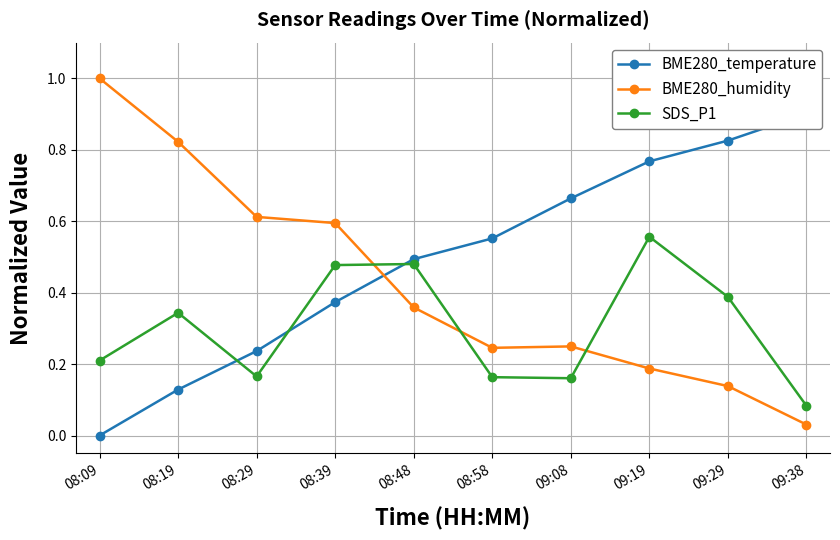

Is the value of SDS_P1 at 08:29 greater than the value of BME280_temperature at 09:19?

No